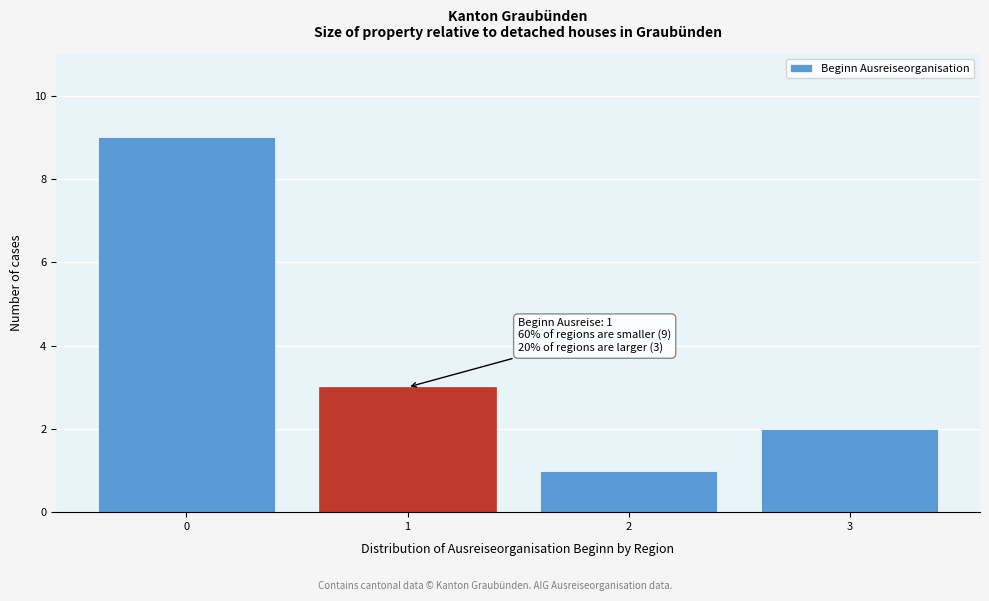

Reading right to left, what are all the values shown in this chart?

2	1	3	9